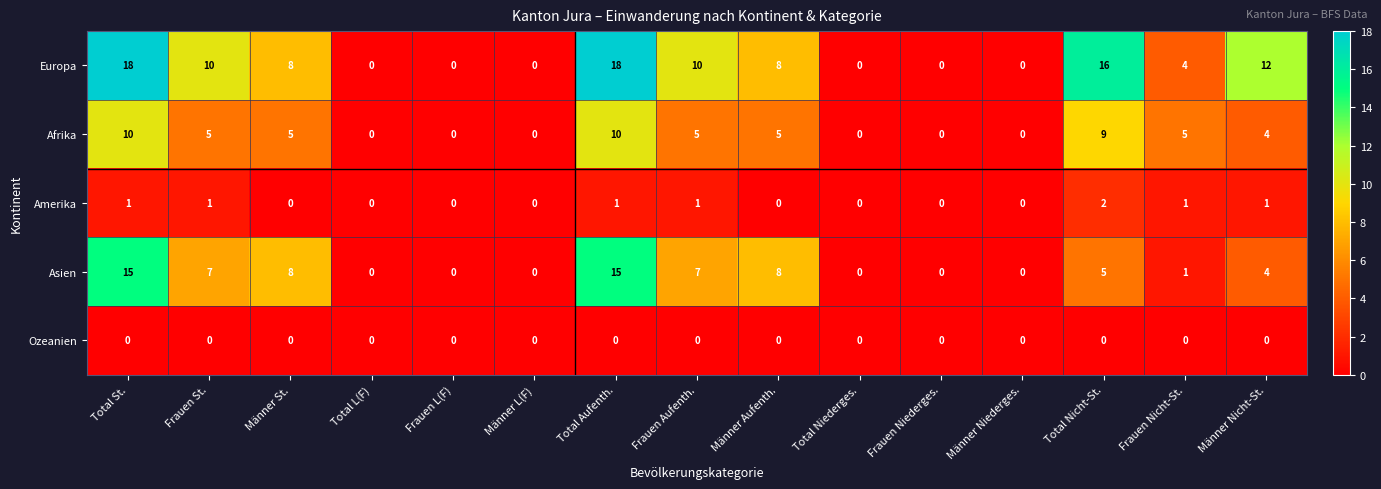

How many positive values does the Europa series have?

9